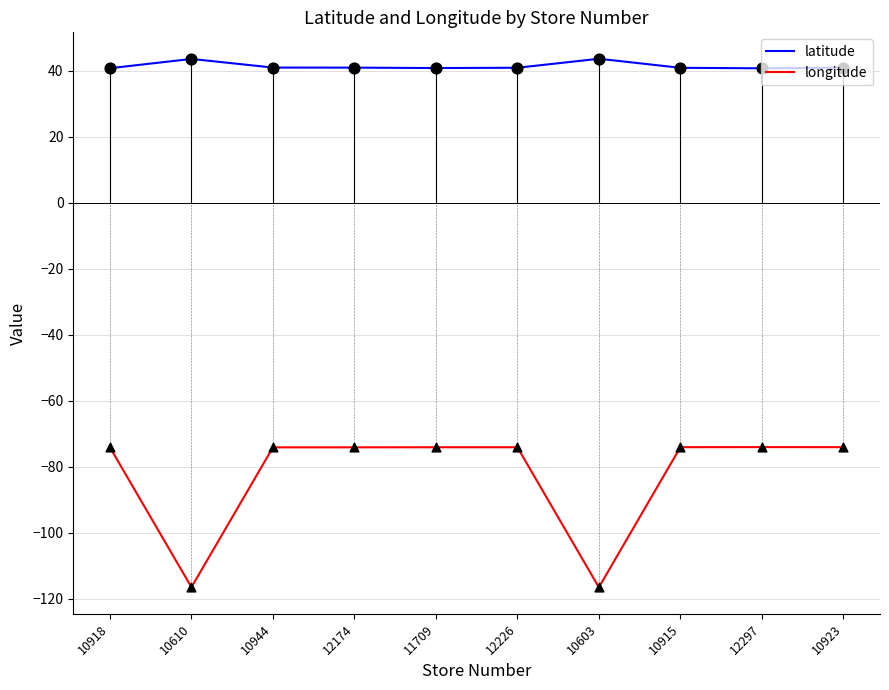

Is the value of longitude at 11709 greater than the value of latitude at 12297?

No